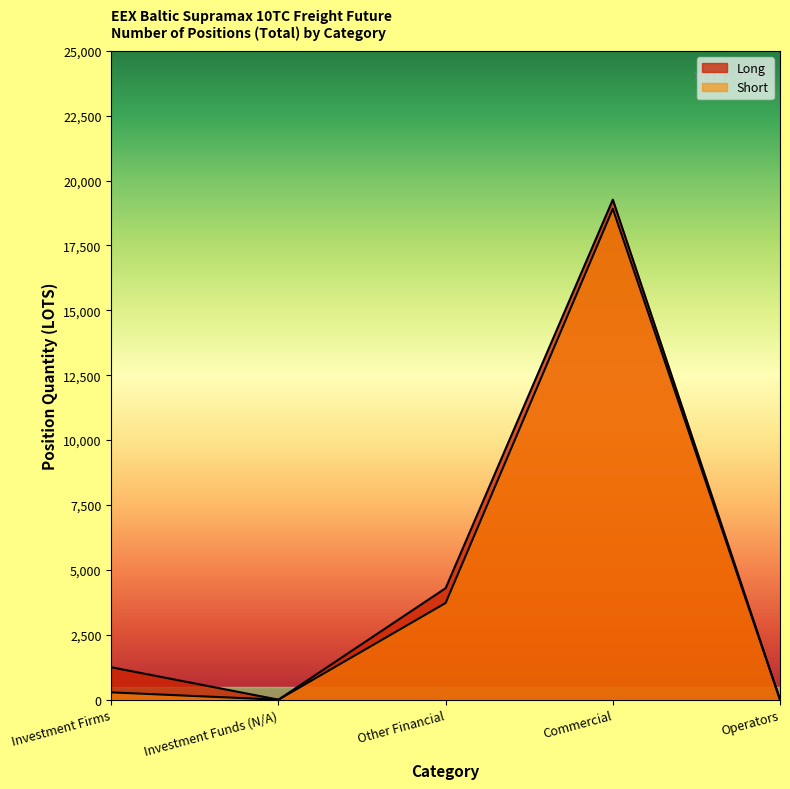

Reading left to right, what are all the values shown in this chart?

Long: Investment Firms=1248.4	Investment Funds (N/A)=0.0	Other Financial=4296.8	Commercial=19265.7	Operators=0.0
Short: Investment Firms=281.3	Investment Funds (N/A)=0.0	Other Financial=3725.0	Commercial=18910.3	Operators=0.0